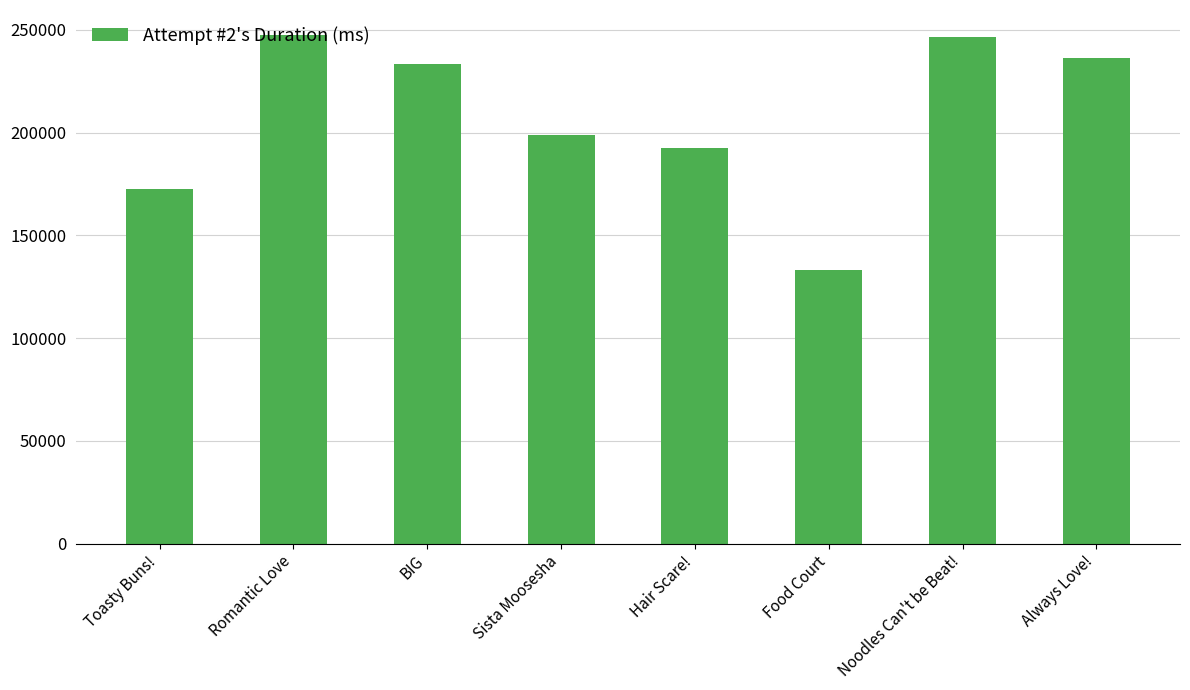

Approximately how many times larger is the value at Always Love! compared to Noodles Can't be Beat!?

1.0